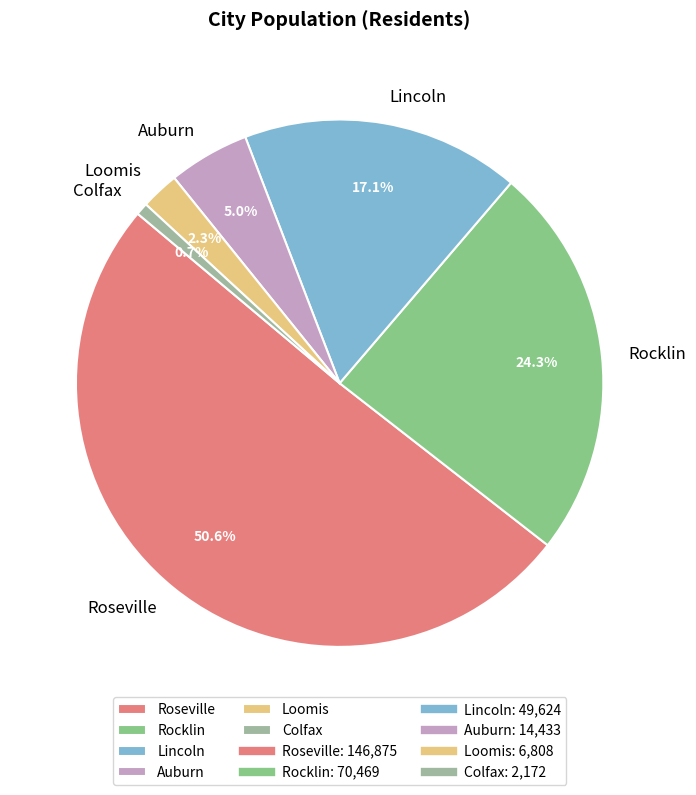

To the nearest percent, what portion does Auburn represent?

5%